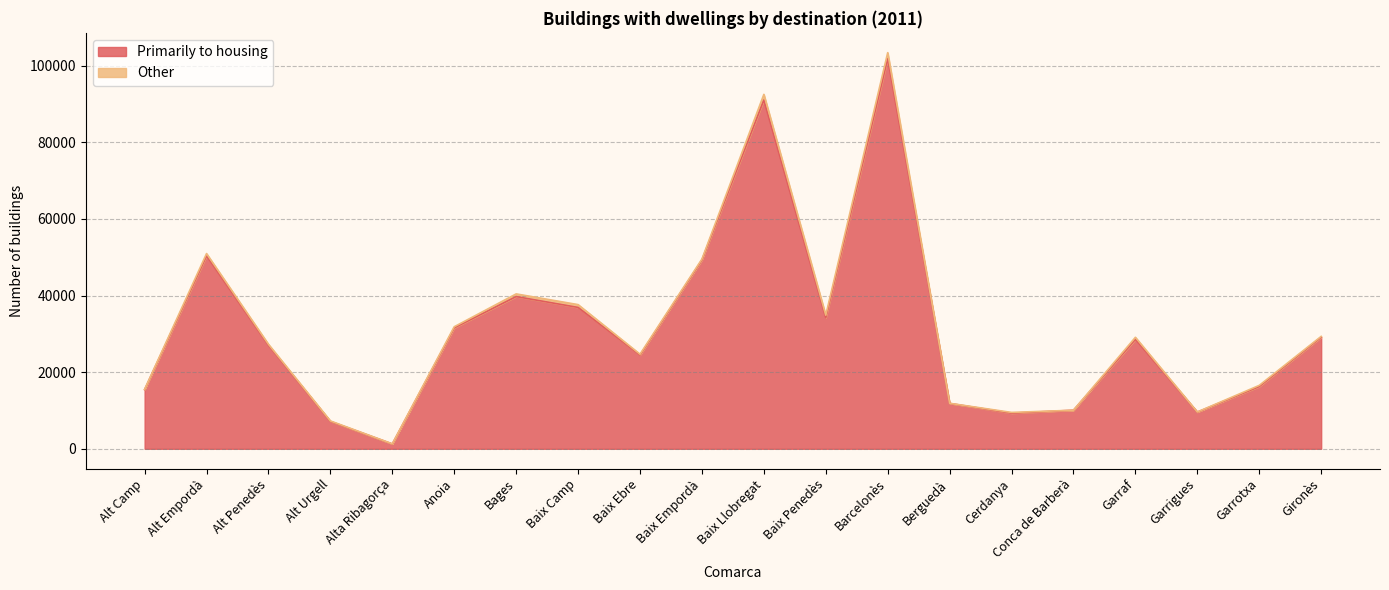

What is the ratio of the value at Barcelonès to the value at Alt Penedès?

3.8